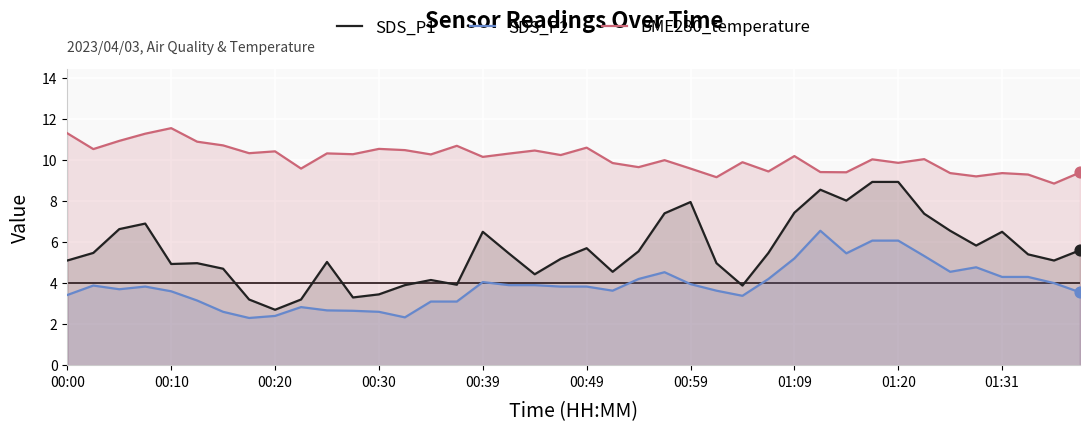

What is the maximum value shown in the chart?

11.6